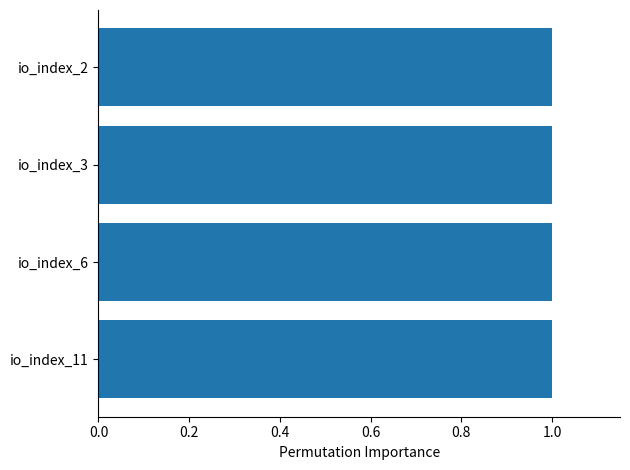

Count the number of categories in the chart.

4